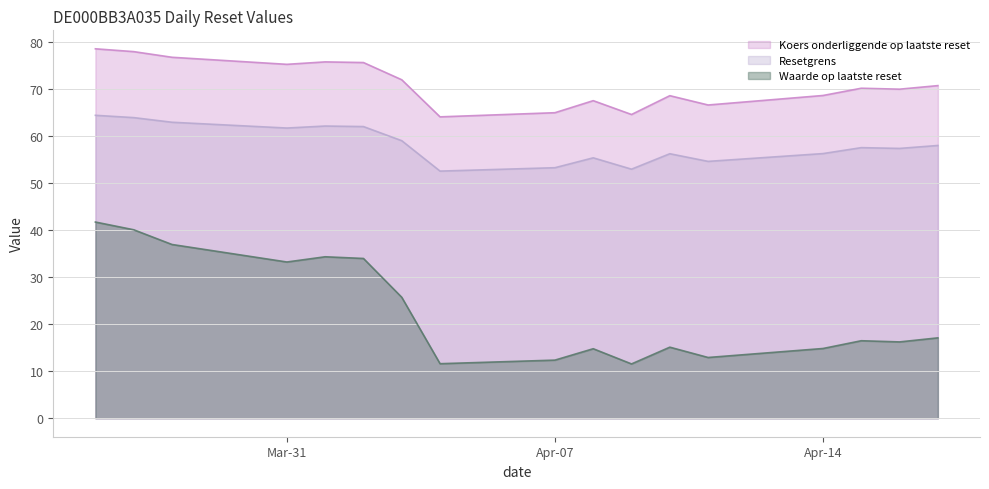

The Resetgrens series shows 61.7 at Mar-31. True or false?

True